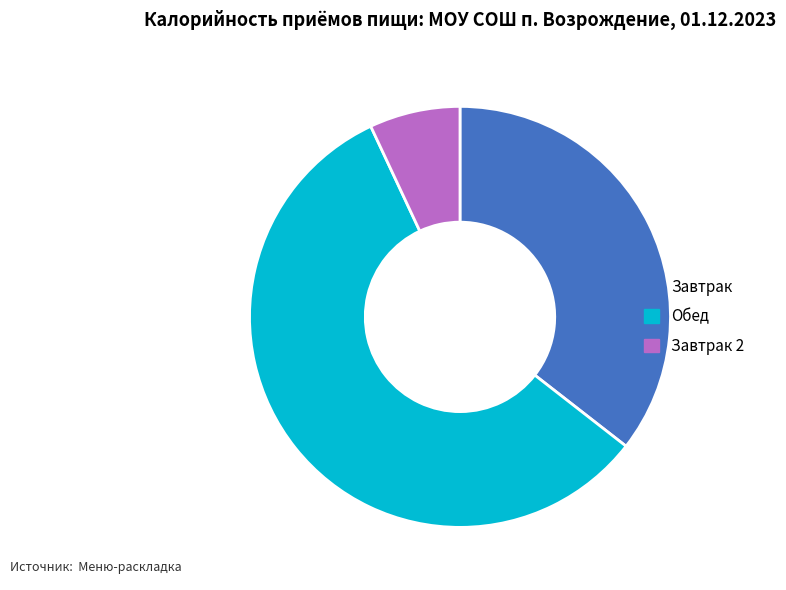

What is the largest slice in the pie chart?

Обед